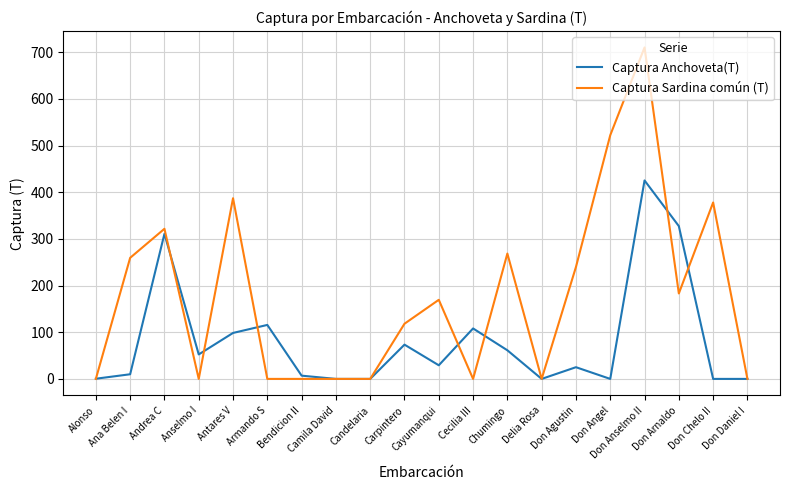

At which category is the sum across all series the highest?

Don Anselmo II